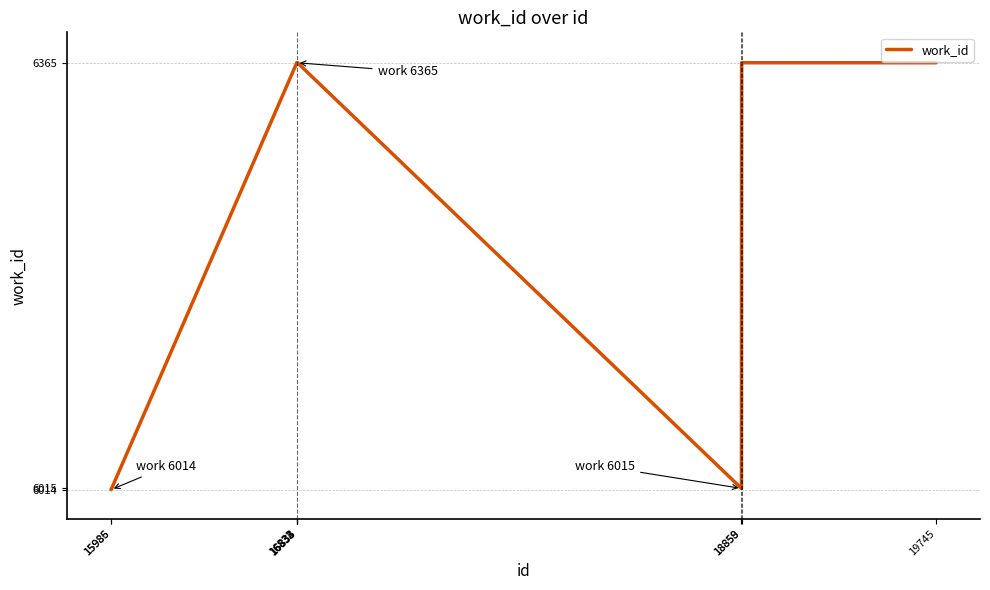

What is the difference between the maximum and minimum values?

351